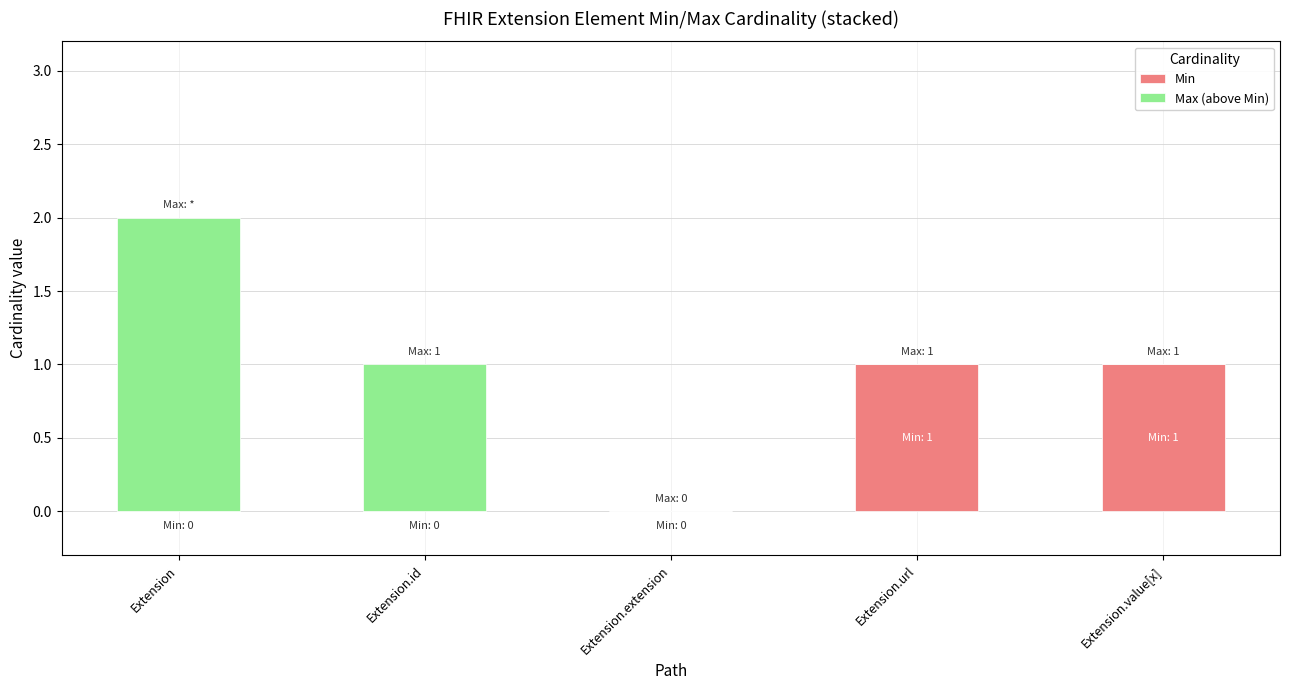

At which category is the sum across all series the highest?

Extension